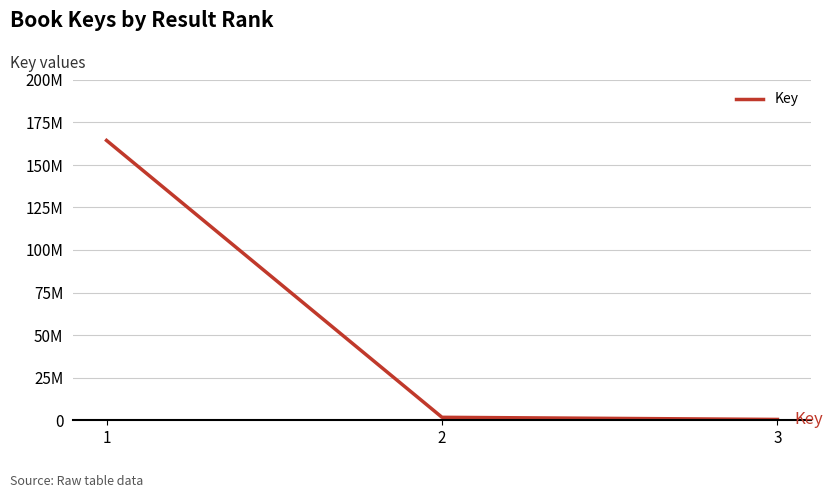

Where does the data first go above 1579293?

1